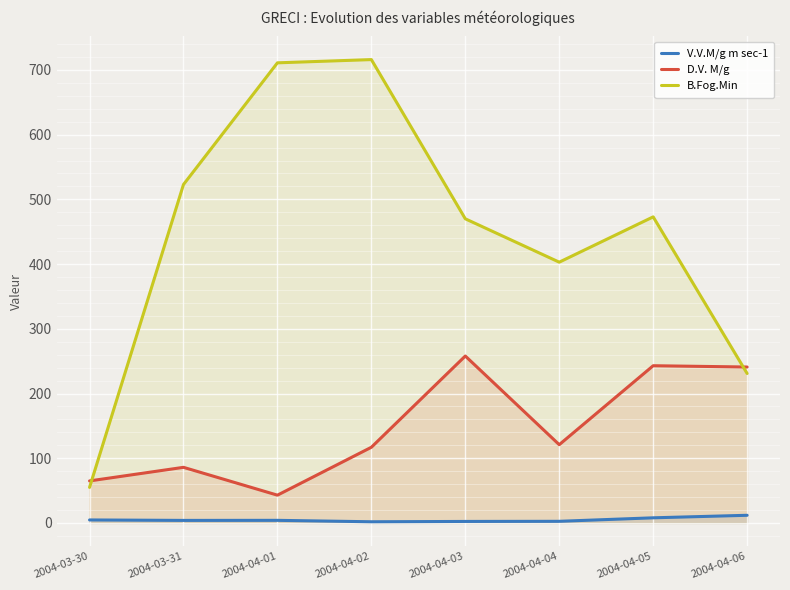

True or false: V.V.M/g m sec-1 has a value of 2.7 at 2004-04-02.

False